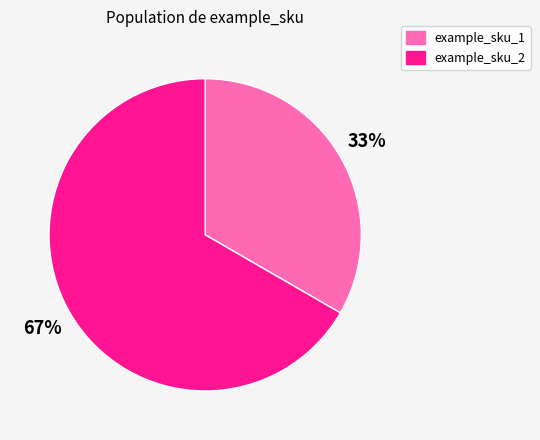

Do example_sku_2 and example_sku_1 together represent more than half of the pie?

Yes